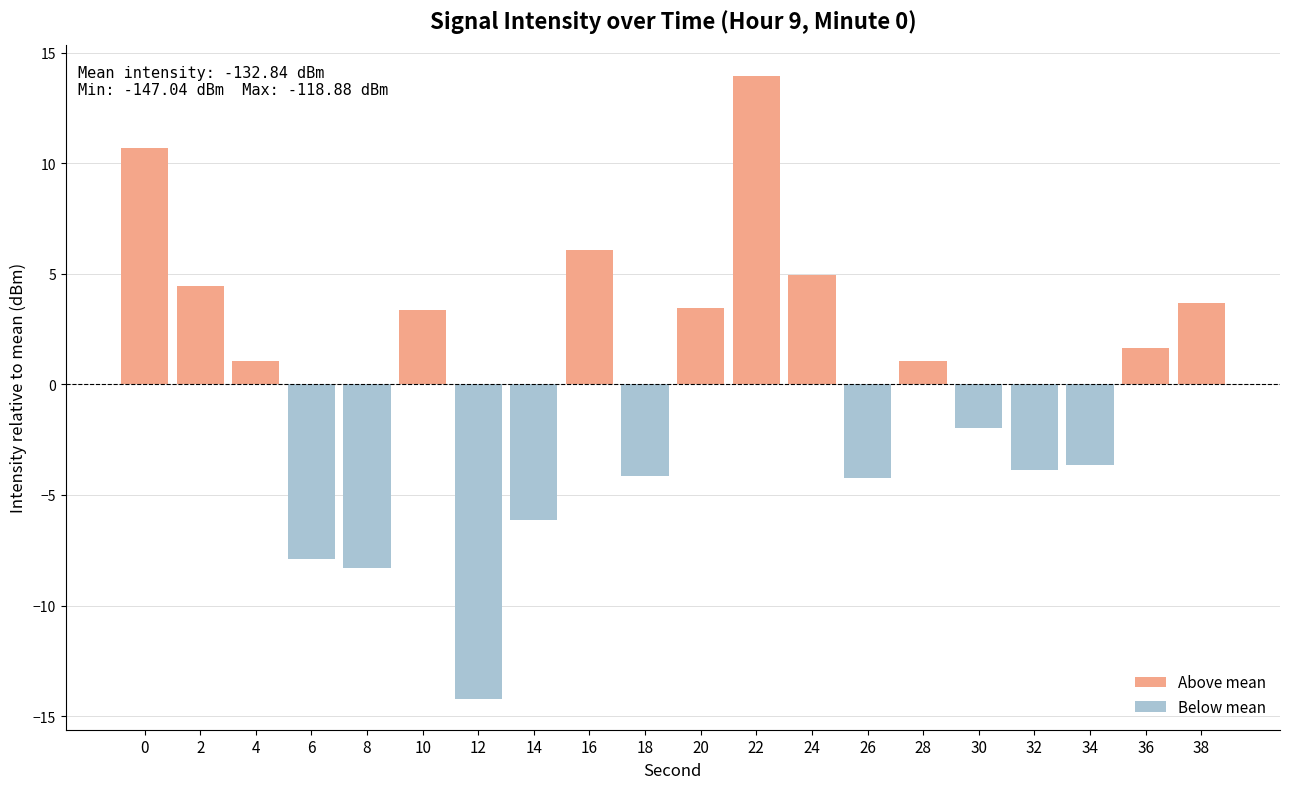

What is the approximate value at 34?

-3.7